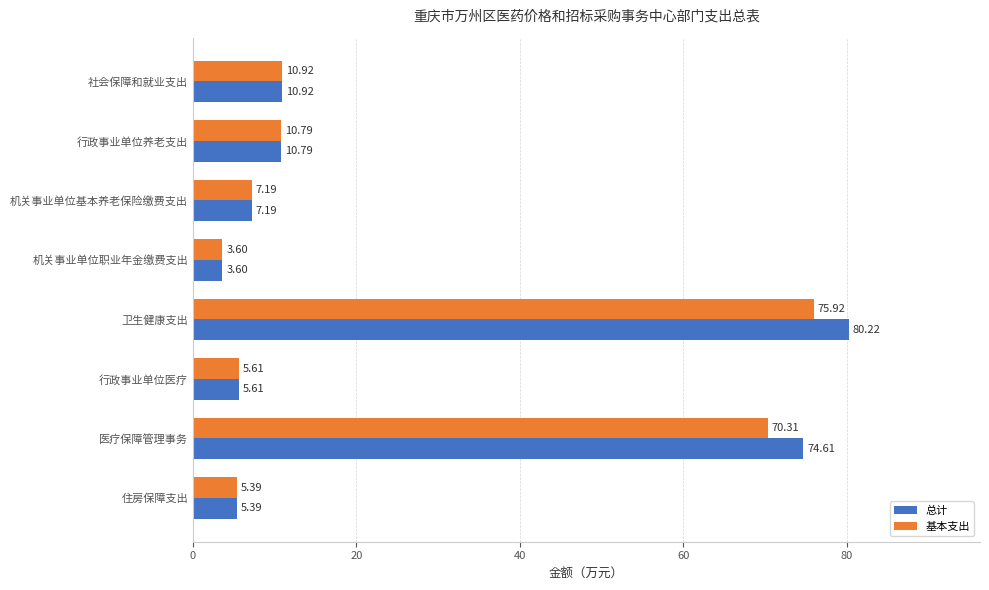

Rank the categories by 基本支出 value from lowest to highest.

机关事业单位职业年金缴费支出, 住房保障支出, 行政事业单位医疗, 机关事业单位基本养老保险缴费支出, 行政事业单位养老支出, 社会保障和就业支出, 医疗保障管理事务, 卫生健康支出